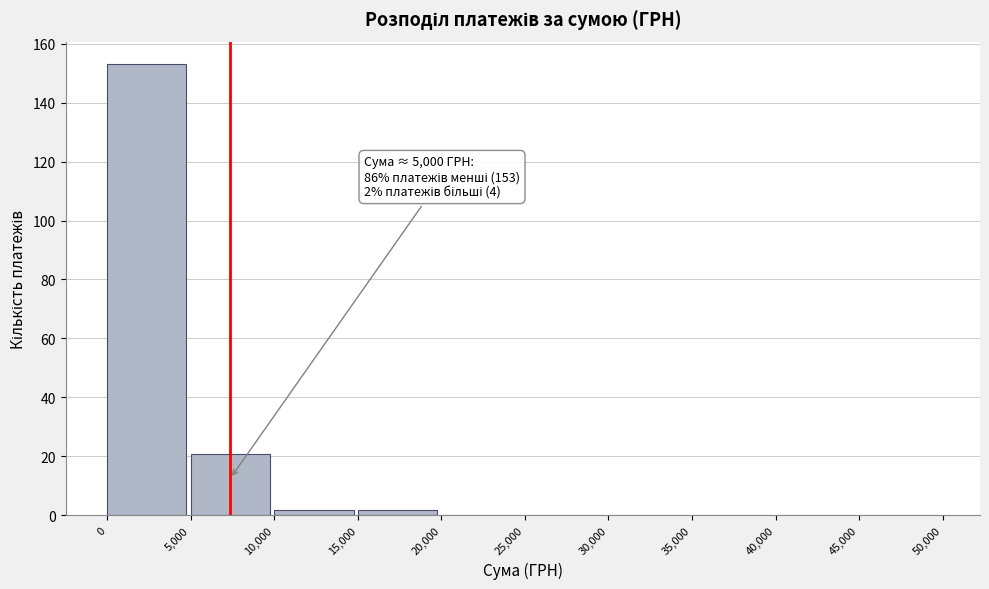

Over which range of the x-axis is the bar tallest?

0 to 5,000